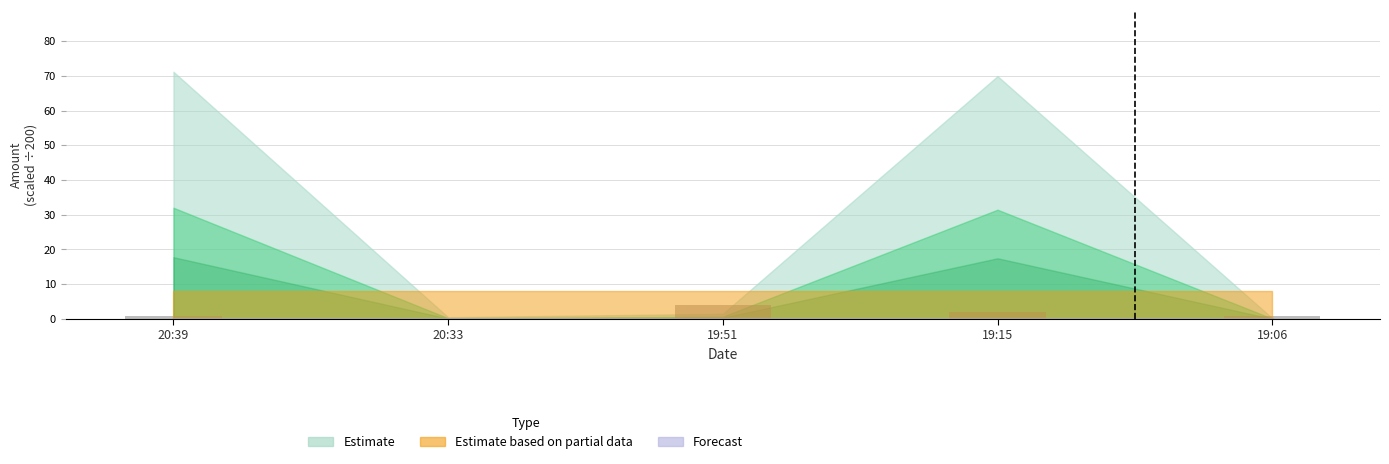

What is the maximum value shown in the chart?

4